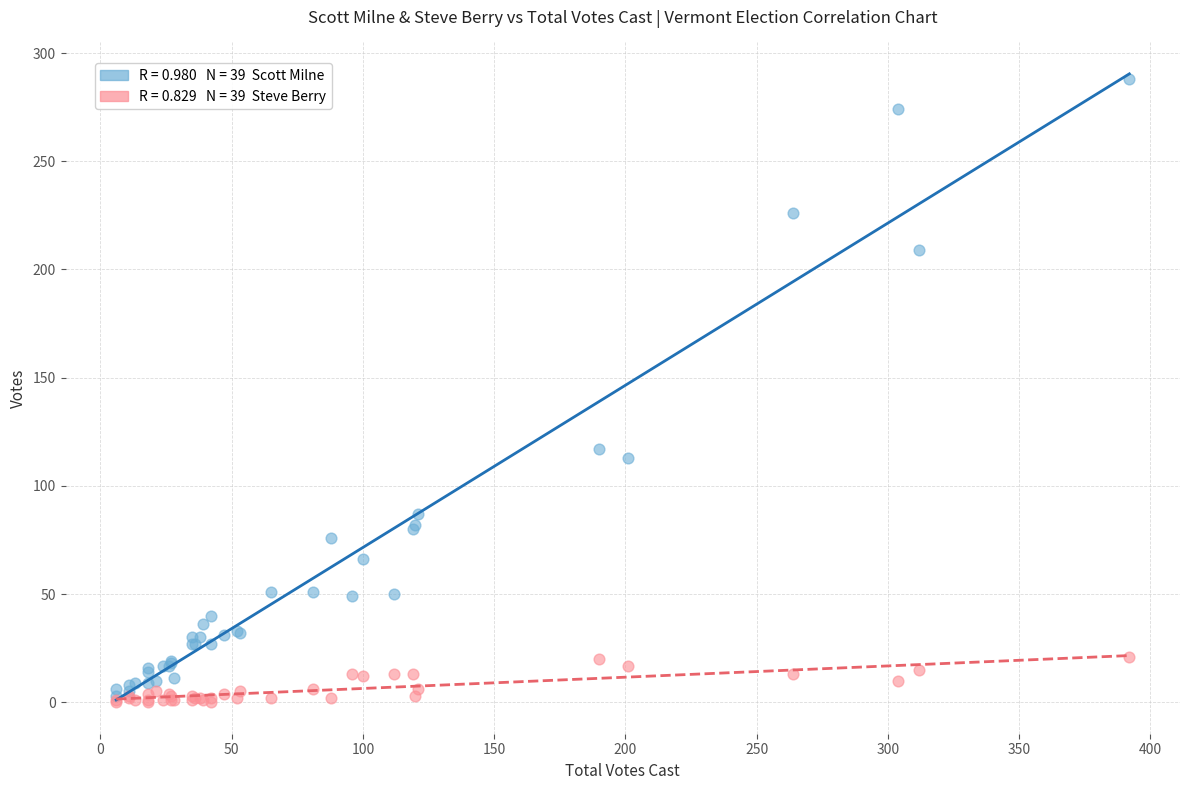

Across all series, what Y value is closest to 144?

117